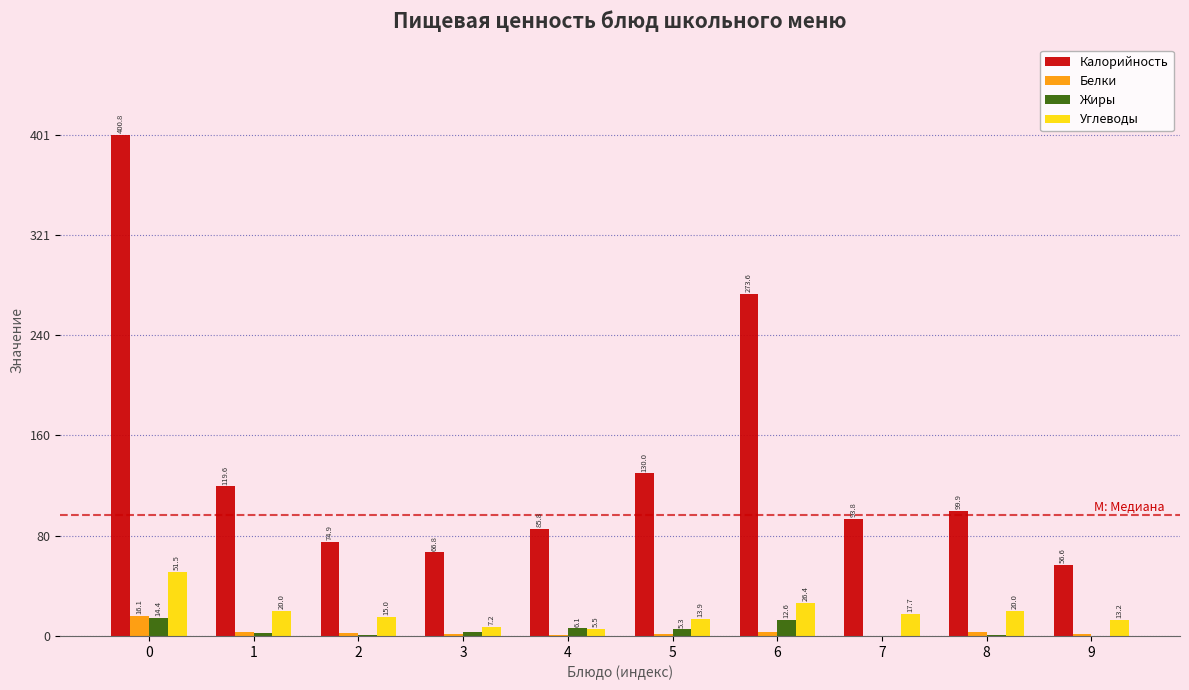

True or false: Калорийность has a value of 273.6 at 6.

True